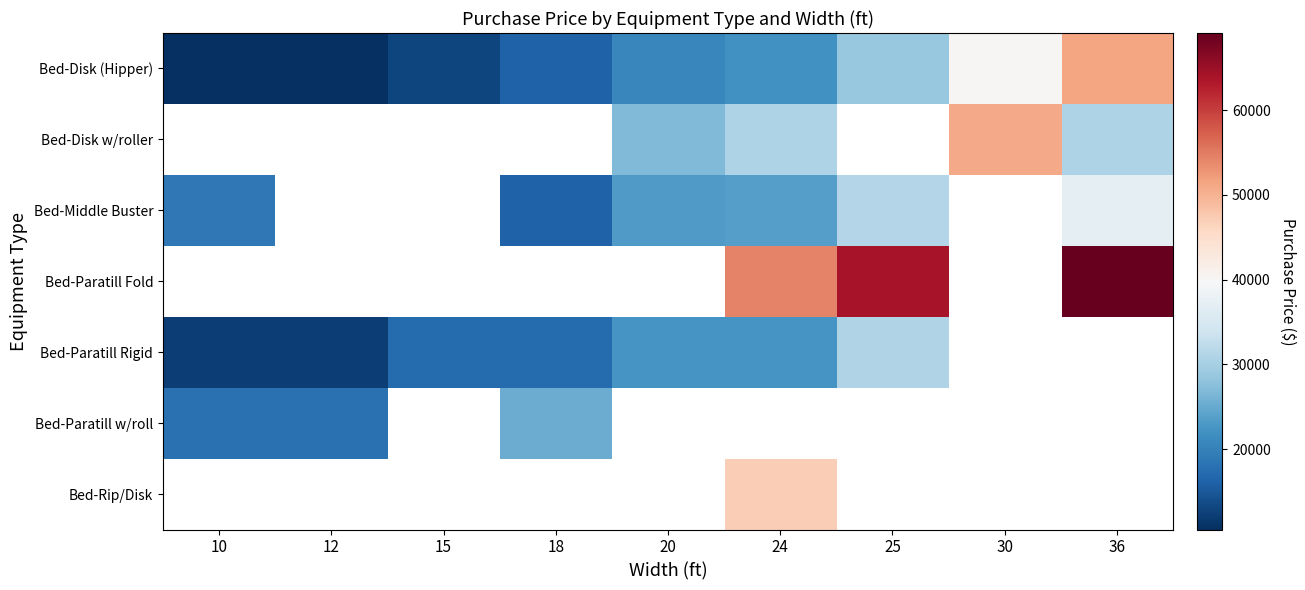

How many data points does each series have?

9